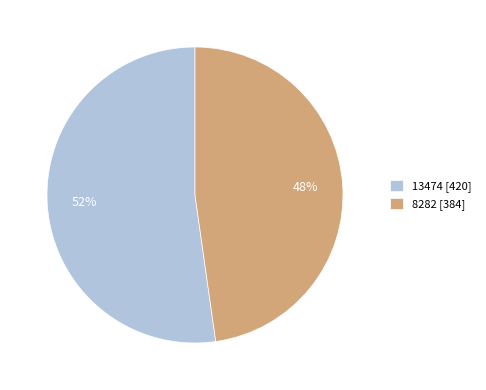

To the nearest percent, what percentage of the pie is 8282?

48%